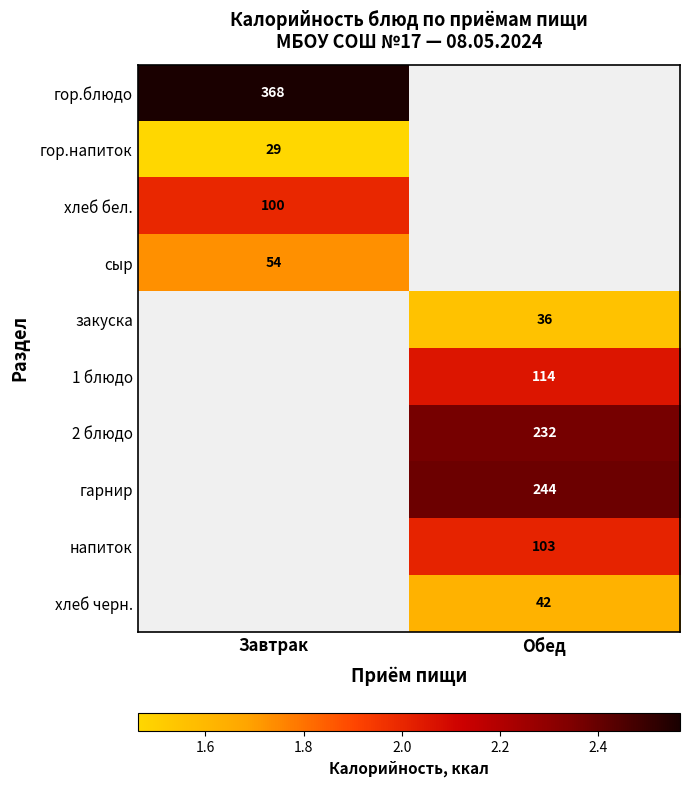

Is the value of гор.блюдо at Завтрак greater than the value of 1 блюдо at Обед?

Yes